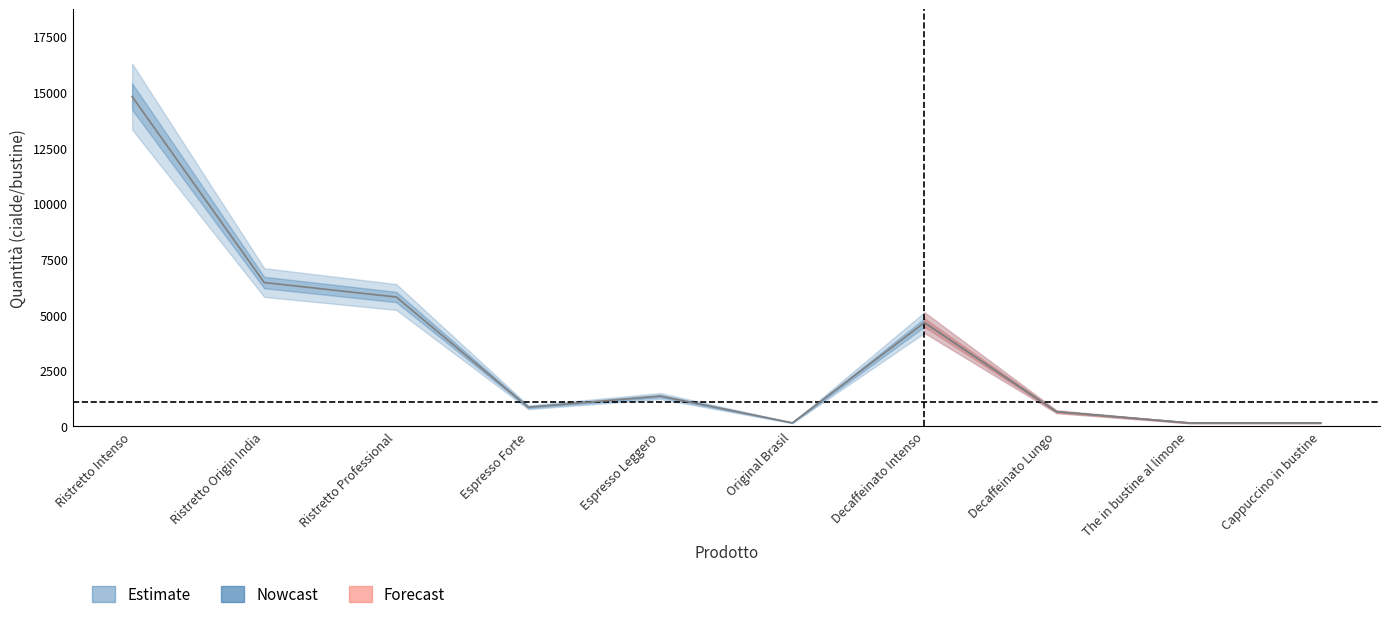

Reading left to right, transcribe all the data shown in this chart.

Ristretto Intenso=14800	Ristretto Origin India=6450	Ristretto Professional=5800	Espresso Forte=850	Espresso Leggero=1350	Original Brasil=150	Decaffeinato Intenso=4650	Decaffeinato Lungo=650	The in bustine al limone=150	Cappuccino in bustine=150